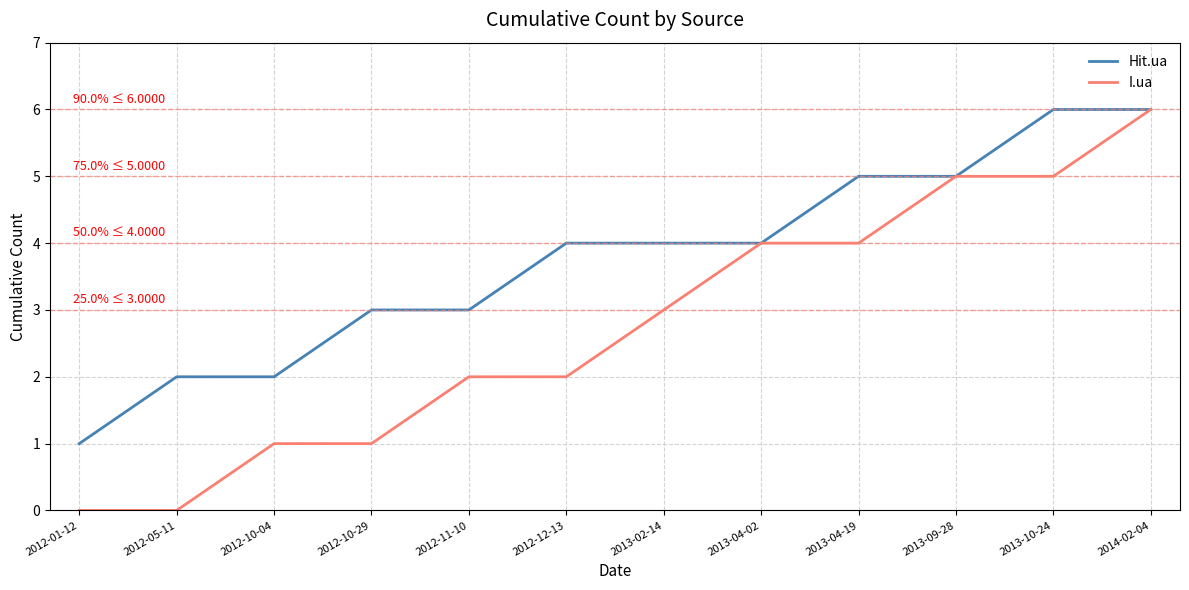

The value of I.ua at 2014-02-04 is 4. True or false?

False